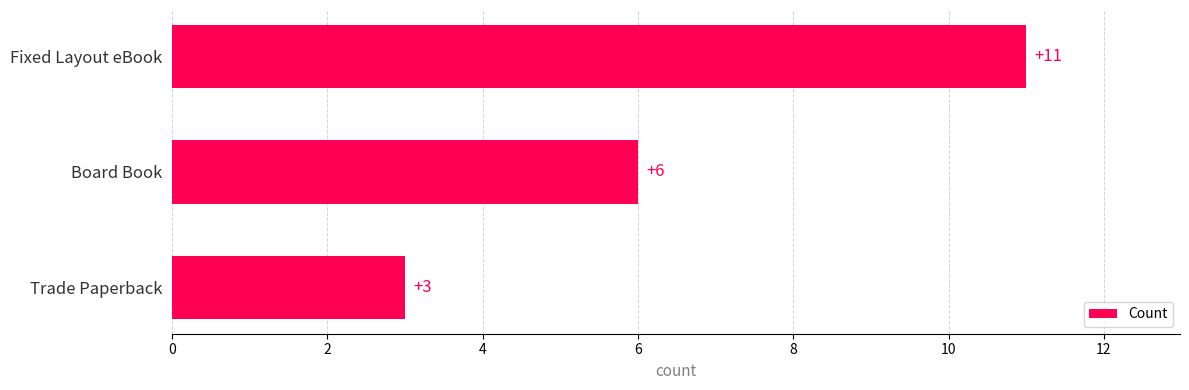

What is the average value?

7